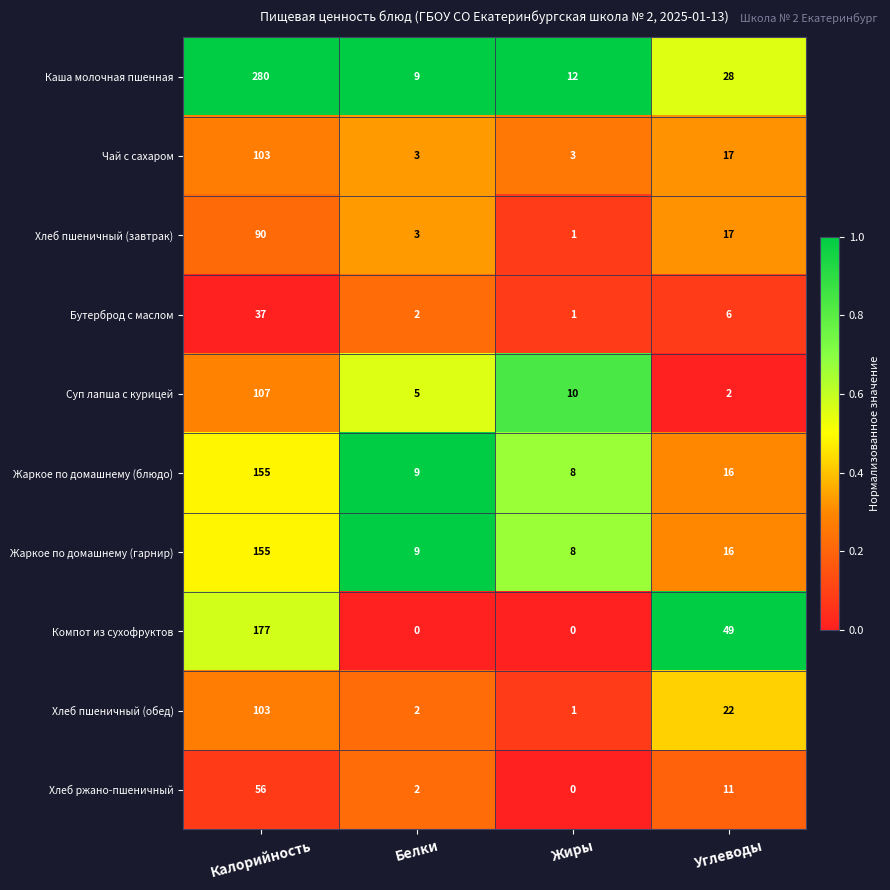

Is it true that Жаркое по домашнему (блюдо) equals 2 at Жиры?

False